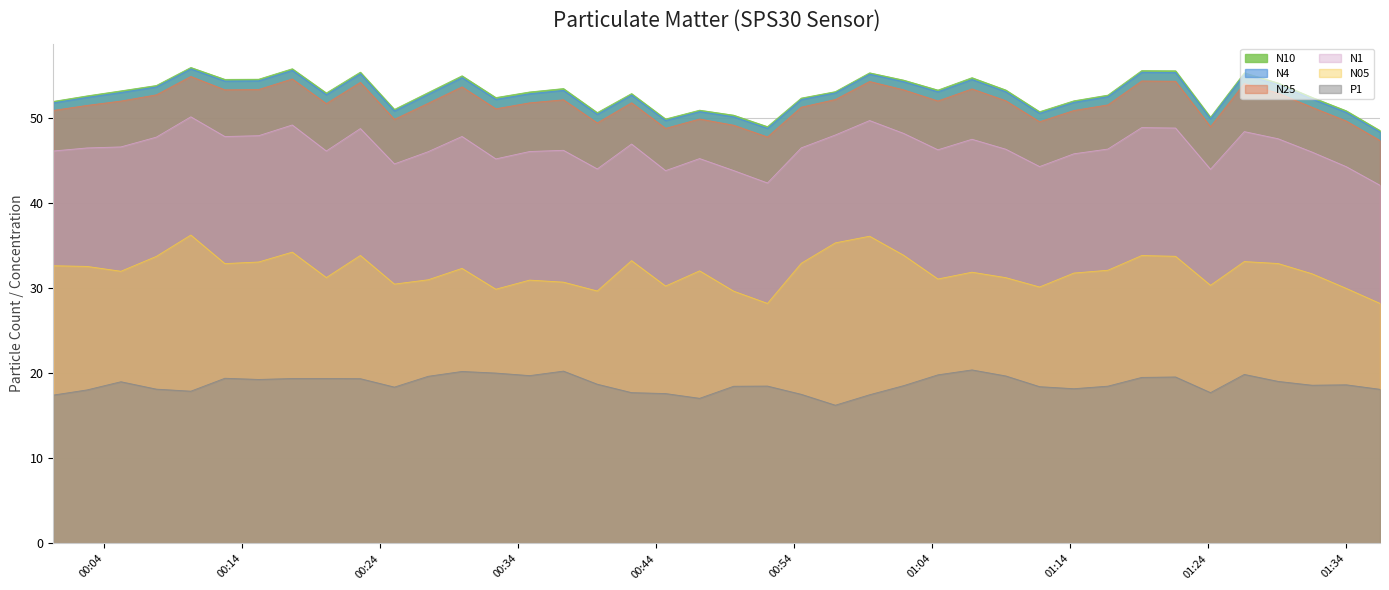

Rank the series by their maximum value, from lowest to highest.

P1, N05, N1, N25, N4, N10